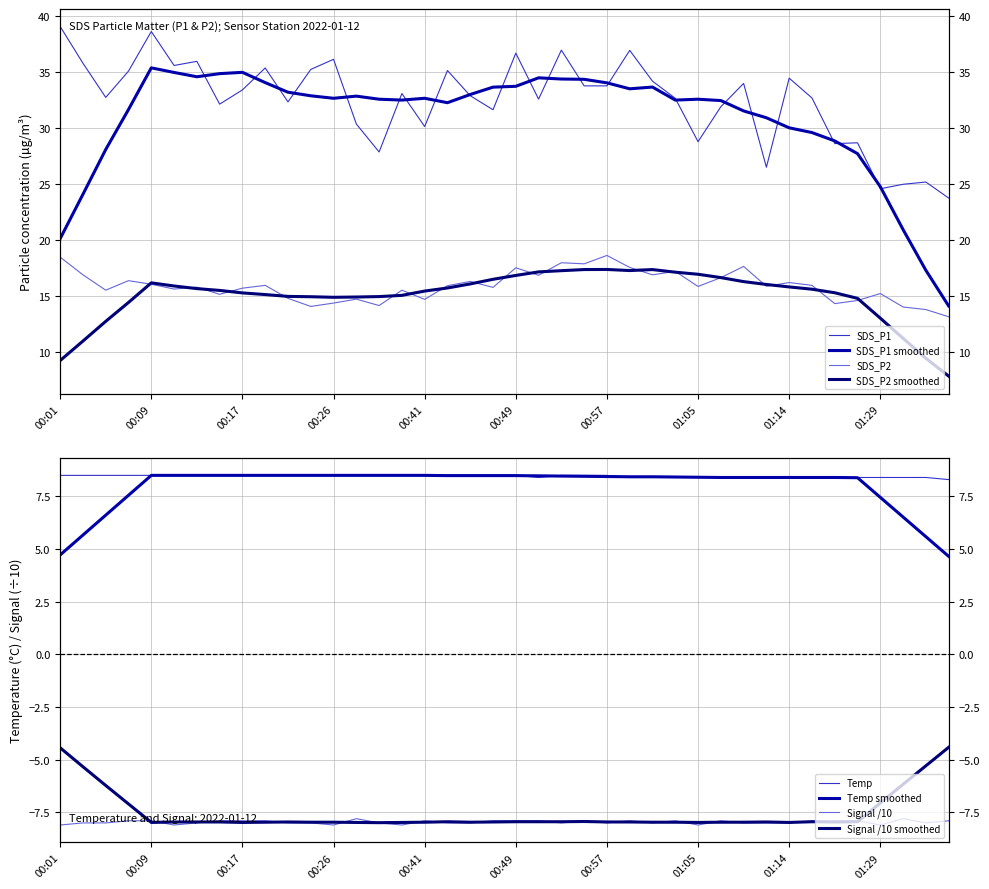

The value of SDS_P2 at 00:53 is 18.0. True or false?

True